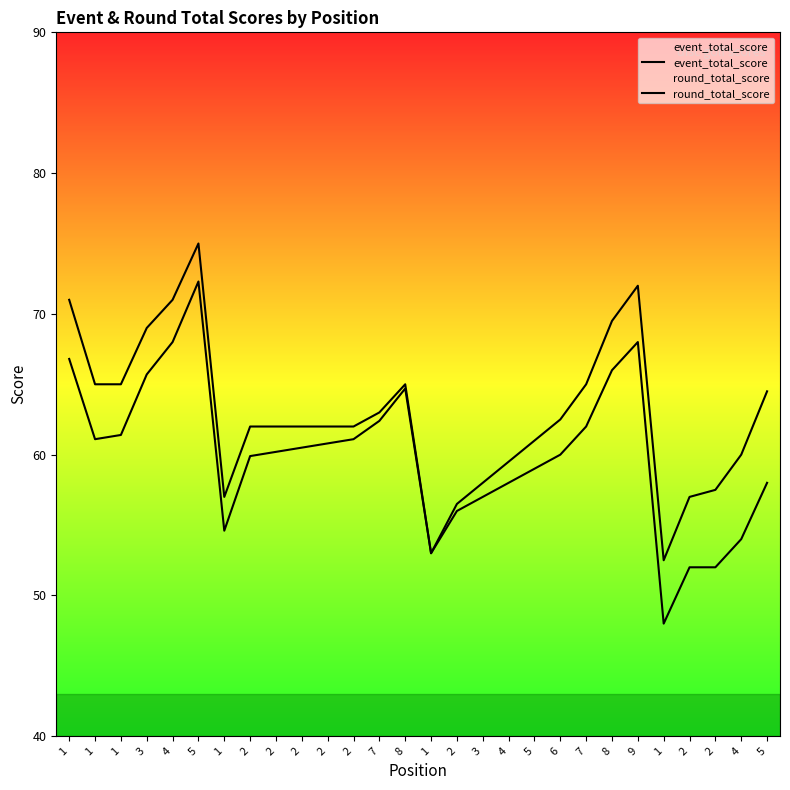

In event_total_score, how many points are lower than both neighbors (excluding endpoints)?

3